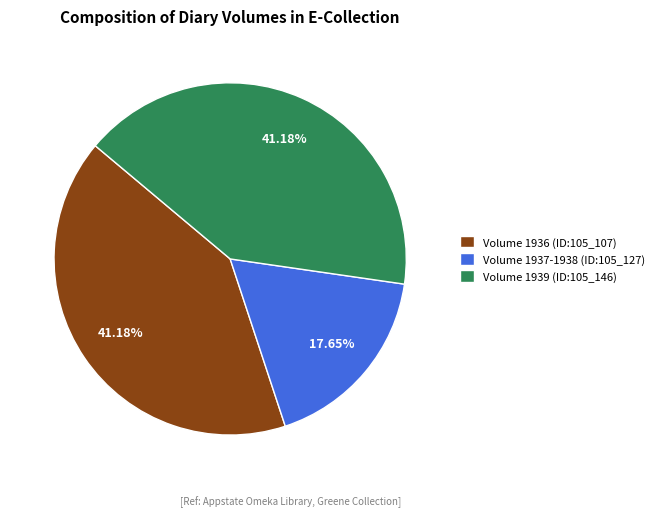

What is the total percentage of Volume 1939 (ID:105_146) and Volume 1937-1938 (ID:105_127)?

58.8%